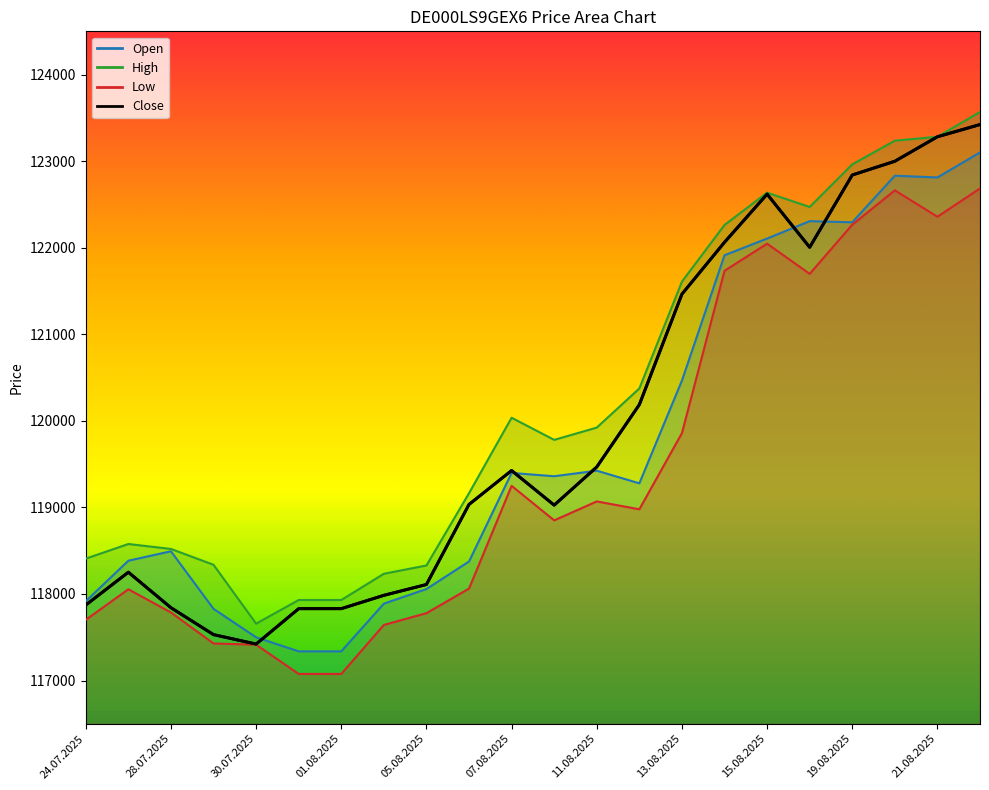

Does the chart display data point markers on the line(s)?

No